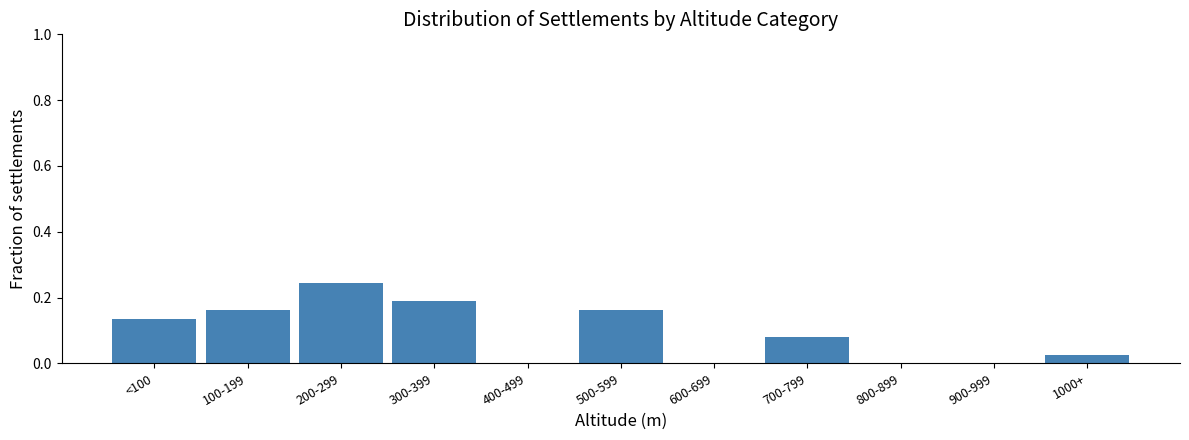

Which has a higher value, 700-799 or 400-499?

700-799